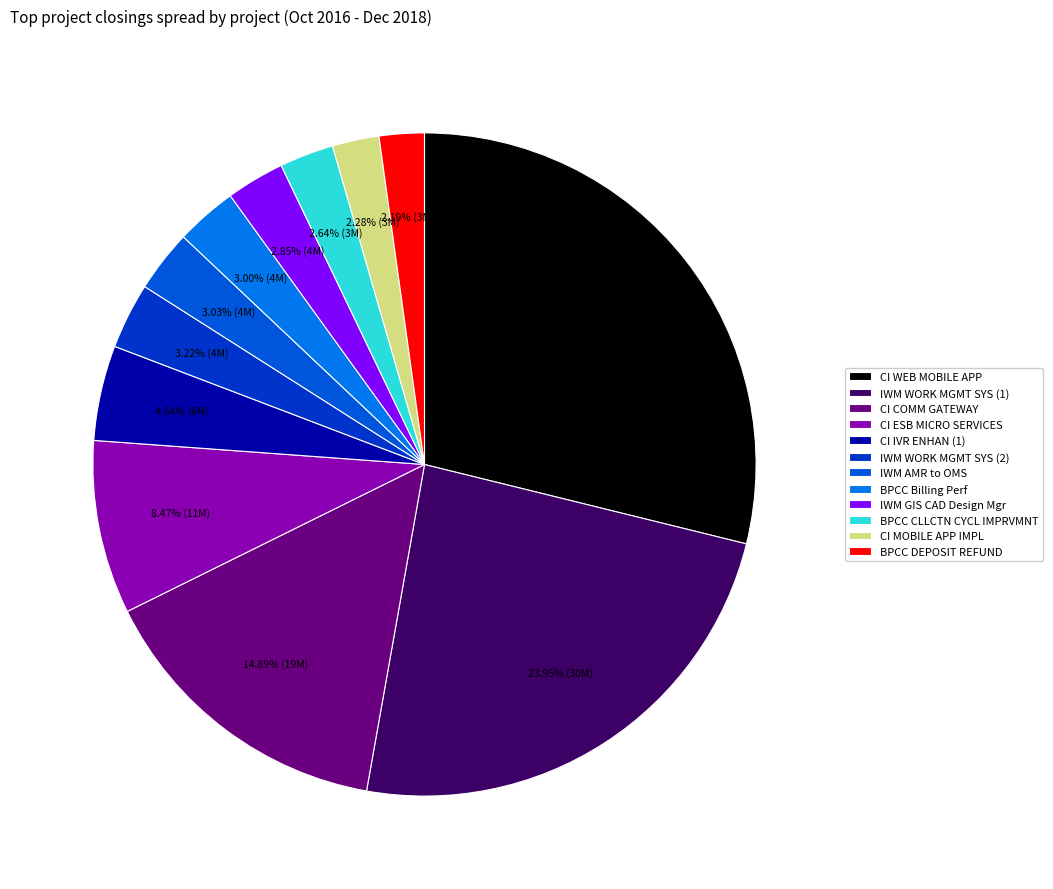

How many segments does this pie chart have?

12